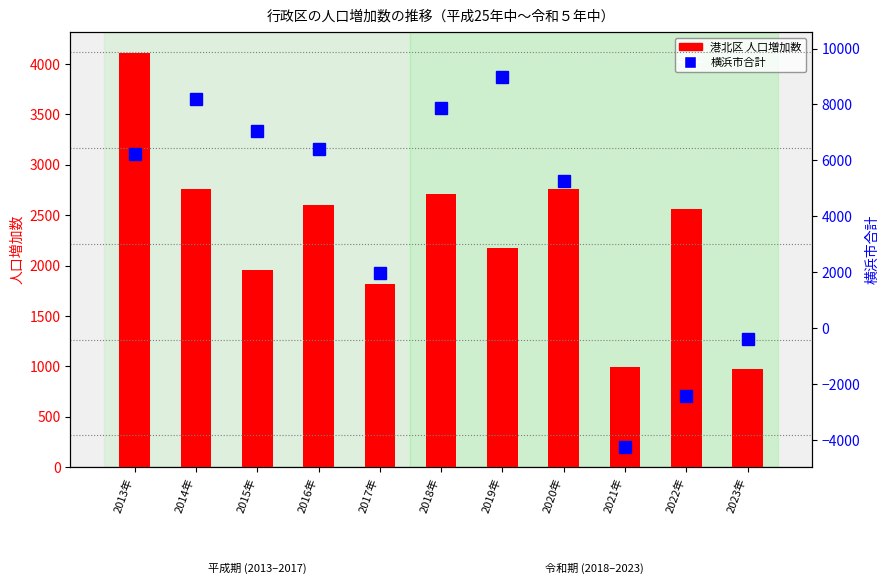

The chart shows a value of -570 at 2023年. True or false?

False